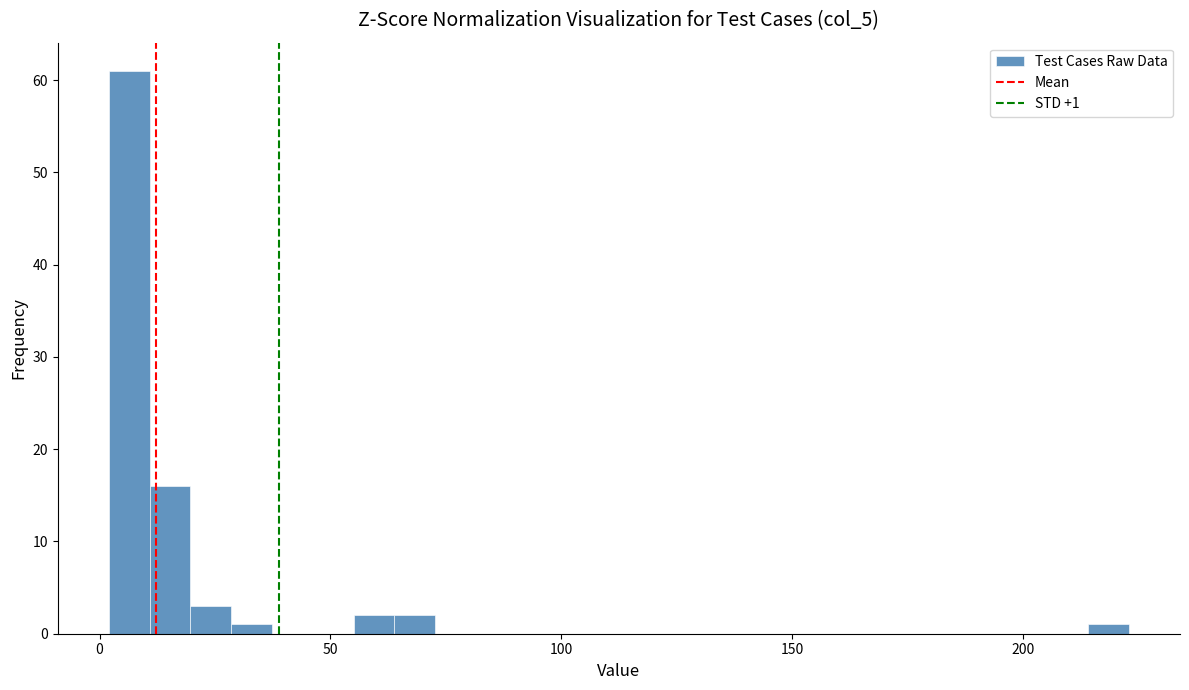

Around what value on the x-axis is the tallest bar? Give the approximate position of its centre, as read against the axis.

5